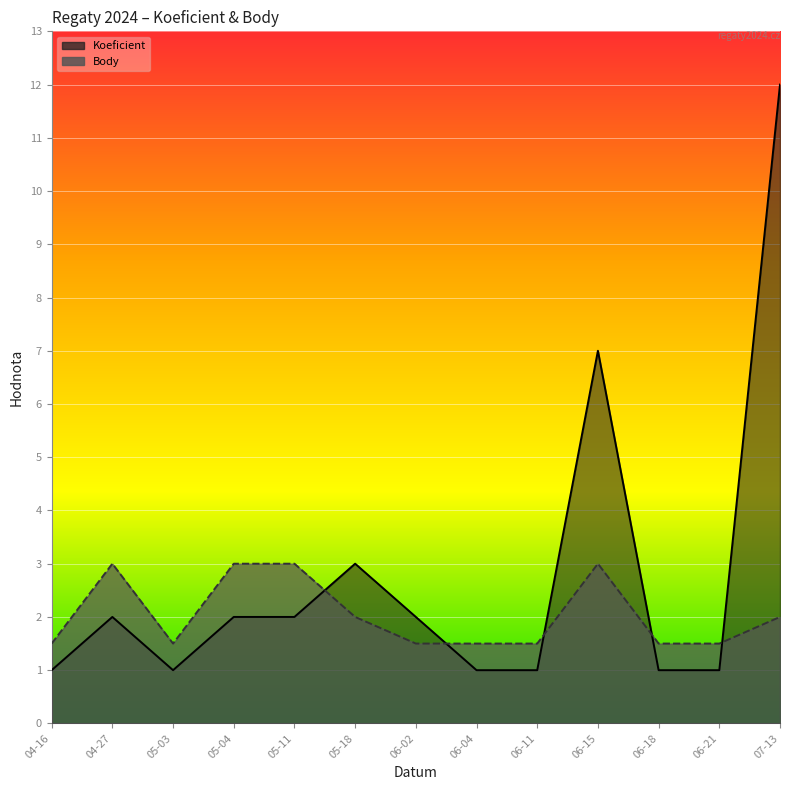

Rank the categories by Body value from highest to lowest.

04-27, 05-04, 05-11, 06-15, 05-18, 07-13, 04-16, 05-03, 06-02, 06-04, 06-11, 06-18, 06-21